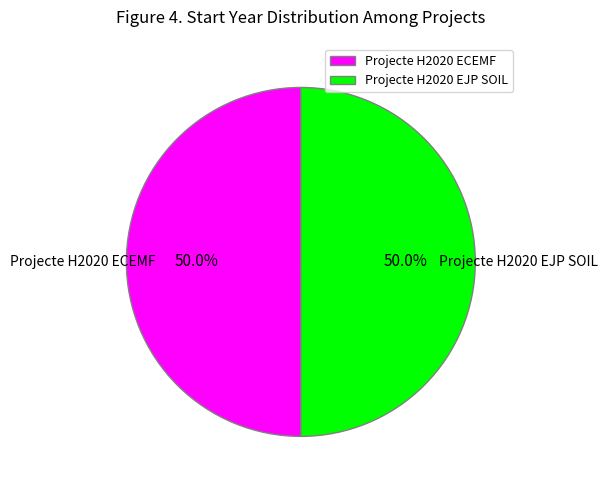

Is it true that Projecte H2020 EJP SOIL is 50% of the pie?

True